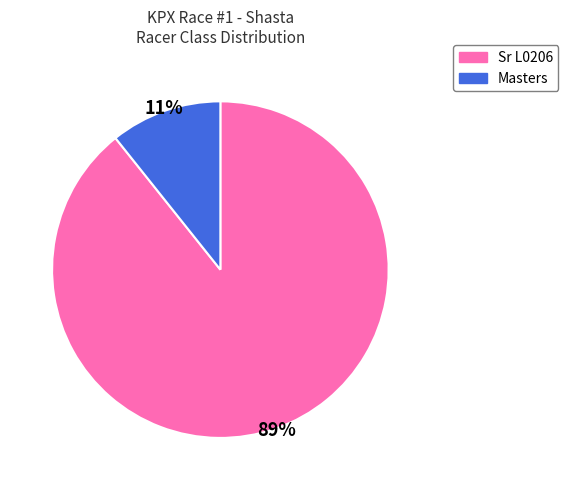

To the nearest percent, what is the average slice percentage?

50%